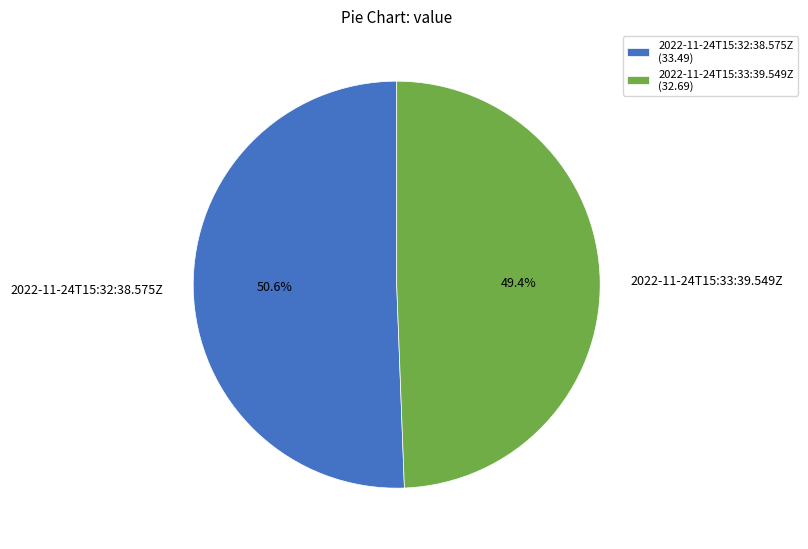

Between 2022-11-24T15:33:39.549Z and 2022-11-24T15:32:38.575Z, which is larger?

2022-11-24T15:32:38.575Z